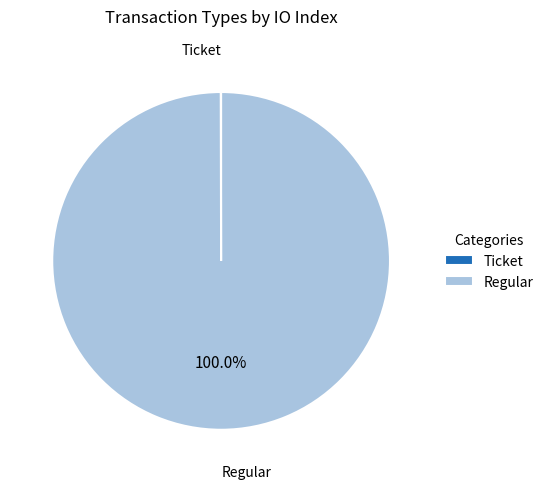

What is the largest slice in the pie chart?

Regular